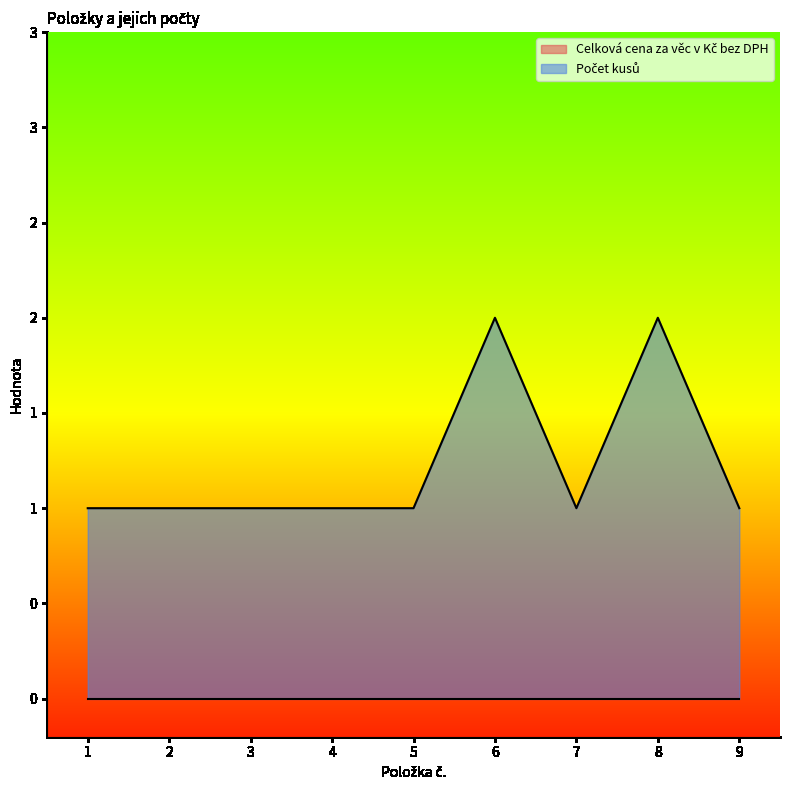

Reading left to right, transcribe all the data shown in this chart.

1	1	1	1	1	2	1	2	1